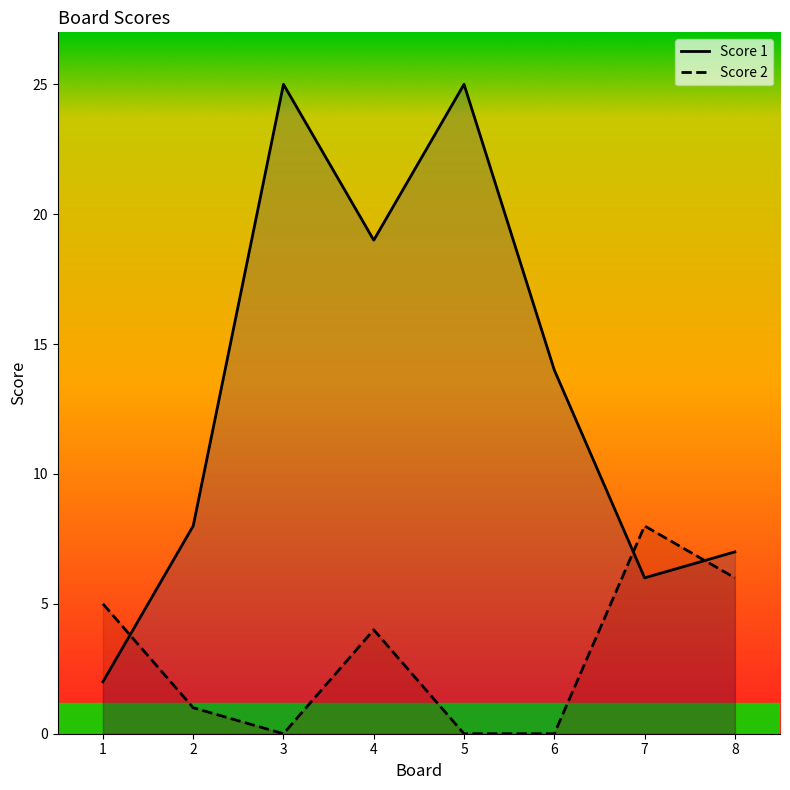

Between which two adjacent categories do Score 1 and Score 2 first intersect?

1 and 2